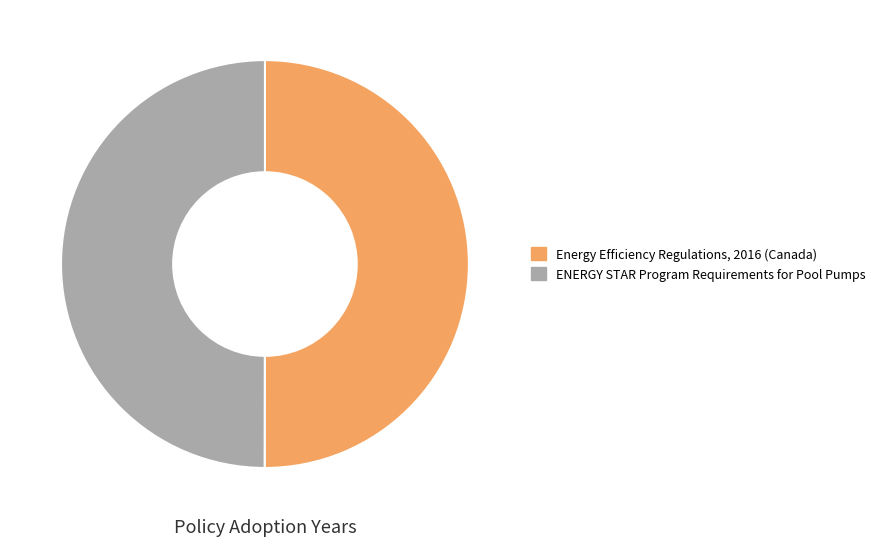

Approximately how many times larger is the value at Energy Efficiency Regulations, 2016 (Canada) compared to ENERGY STAR Program Requirements for Pool Pumps?

1.0